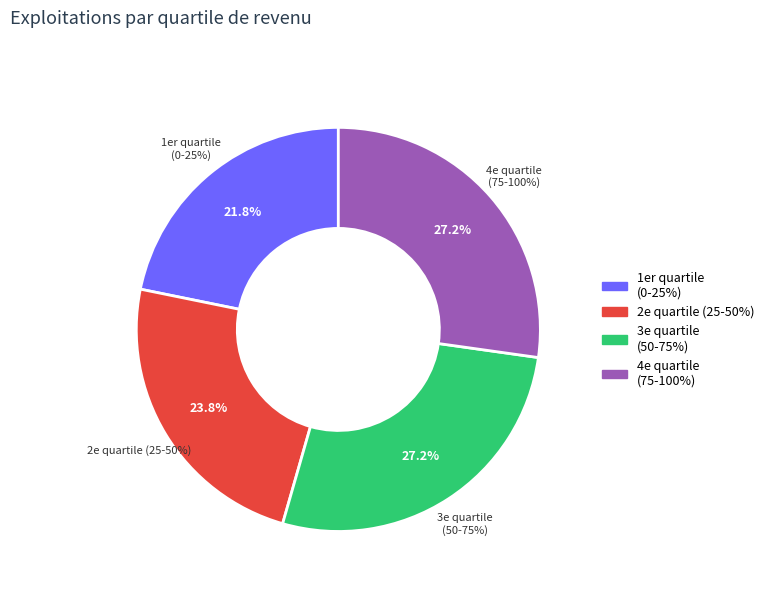

True or false: 1er quartile
(0-25%) accounts for 22% of the total.

True